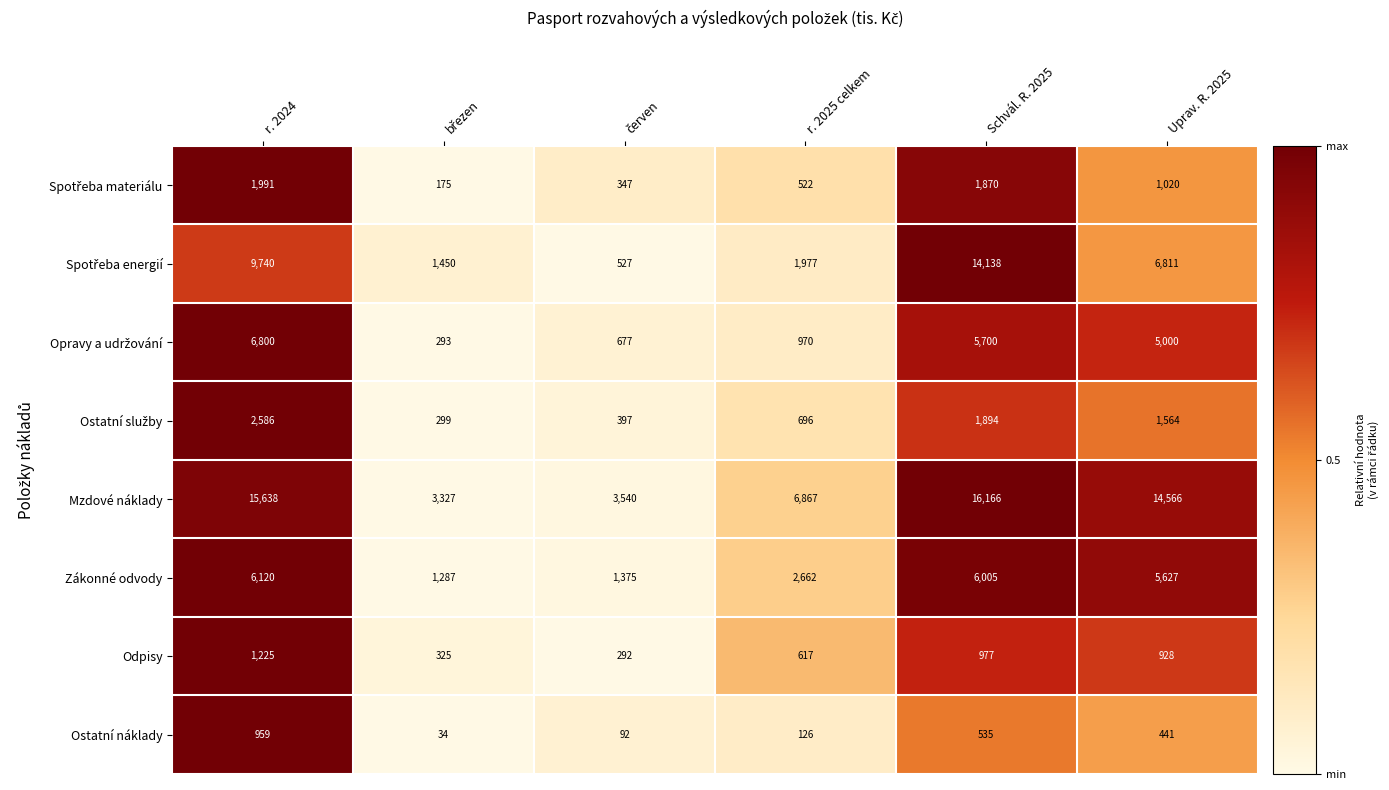

What is the average value of the Odpisy series?

727